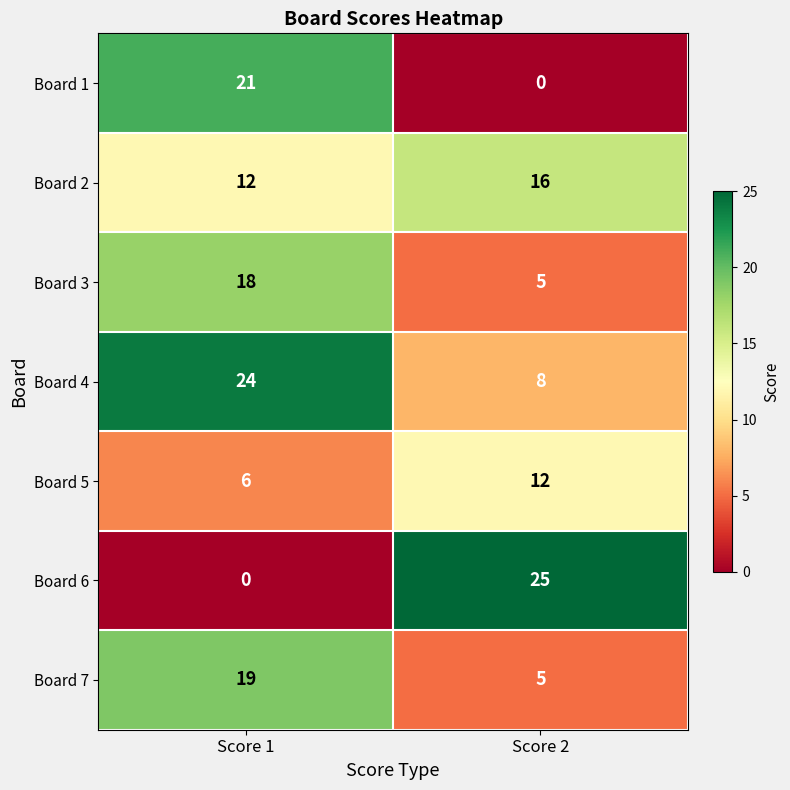

At how many categories does at least one series exceed 9?

2